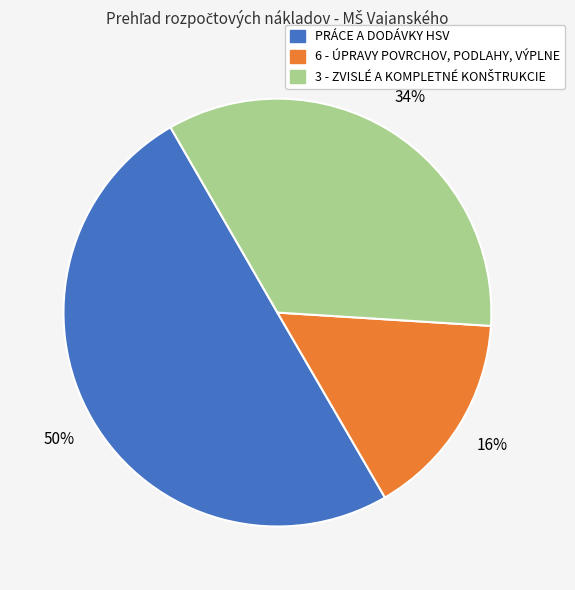

Does 6 - ÚPRAVY POVRCHOV, PODLAHY, VÝPLNE account for over 50% of the chart?

No